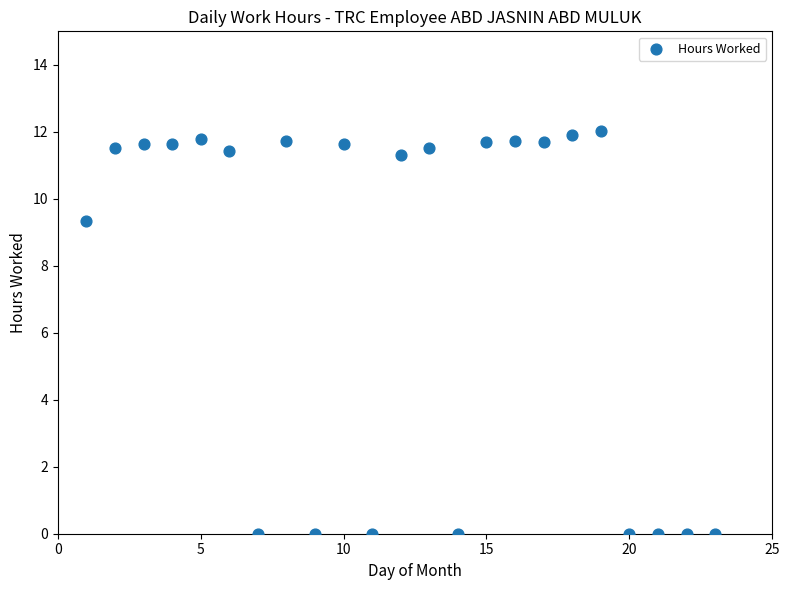

What is the range of Y values (max minus min)?

12.0